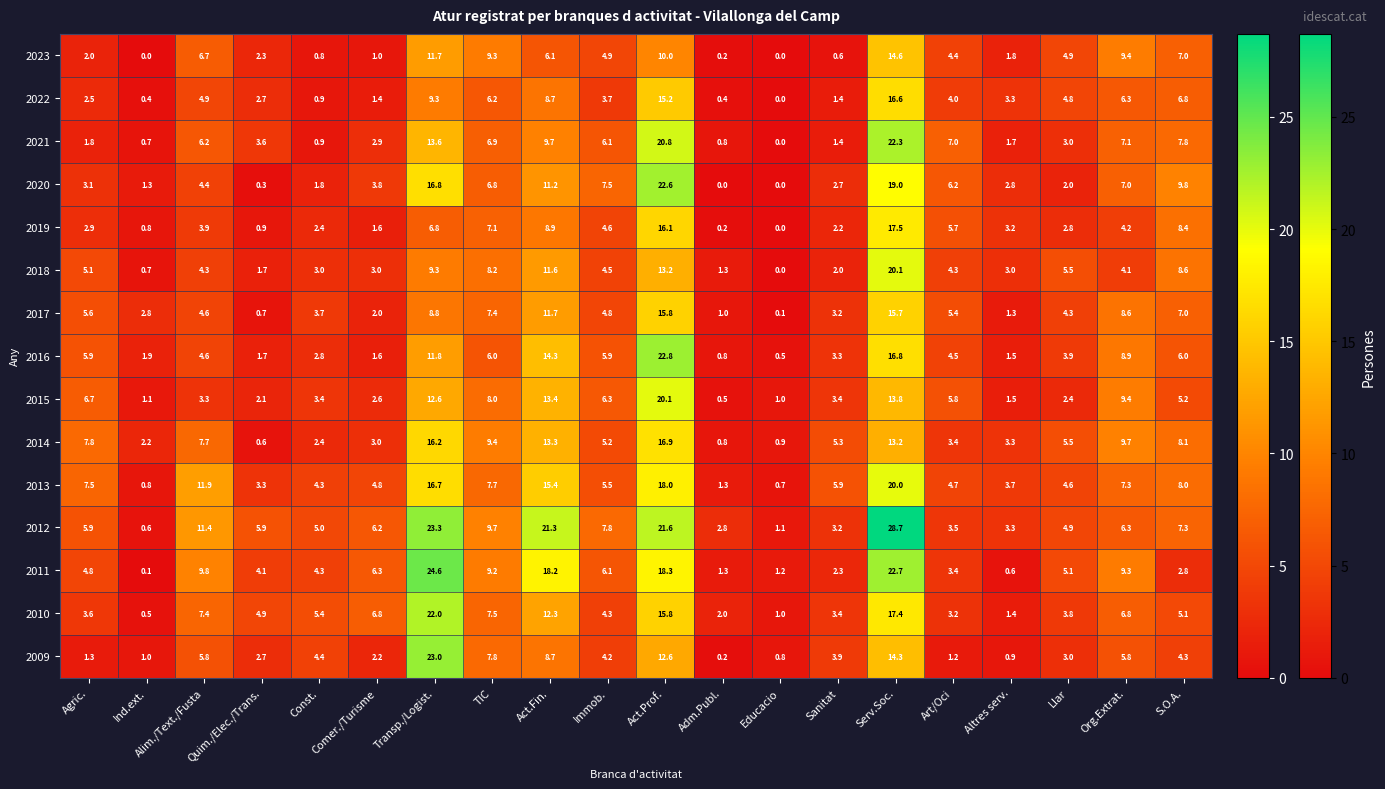

True or false: 2020 has a value of 22.6 at Act.Prof..

True